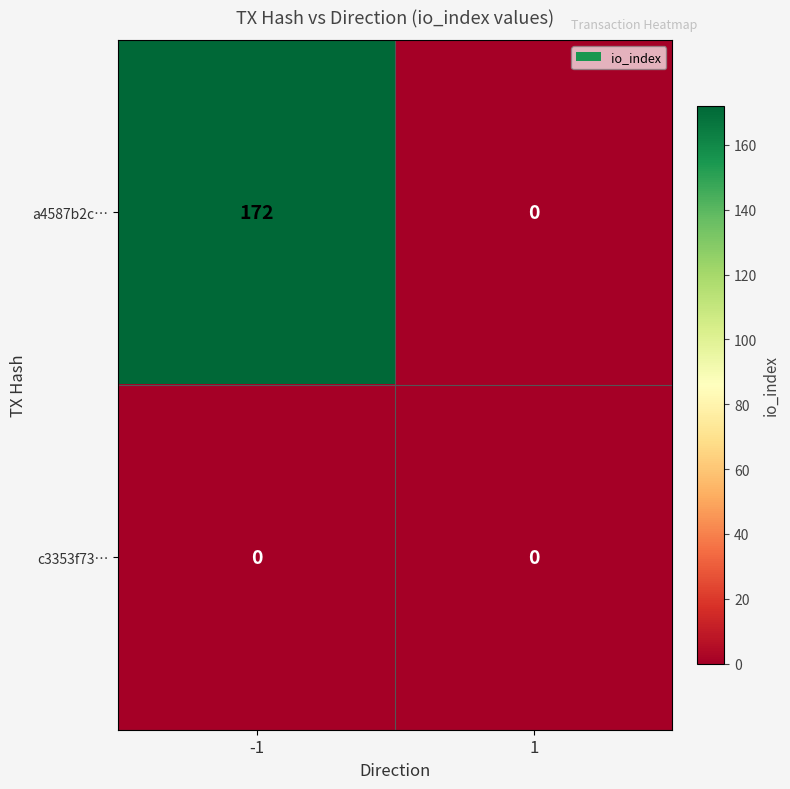

Rank the series at -1 from highest to lowest value.

a4587b2c…, c3353f73…